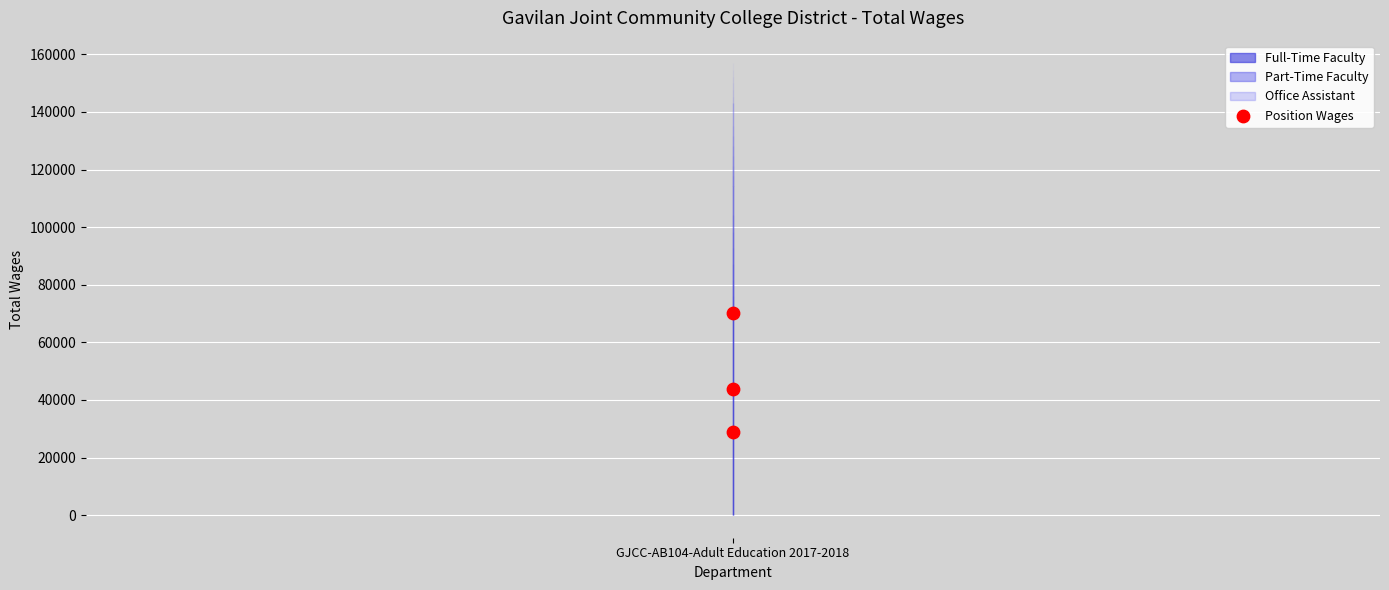

What is the average Y value?

47682